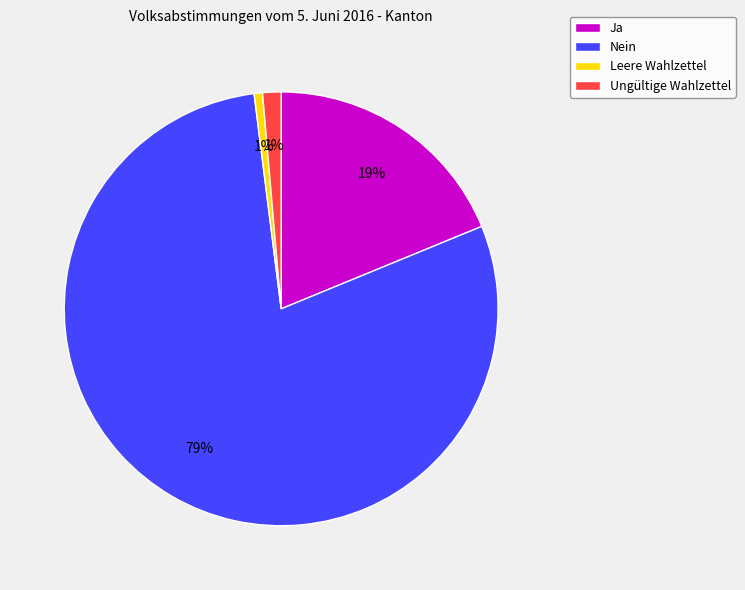

True or false: Leere Wahlzettel accounts for 7% of the total.

False